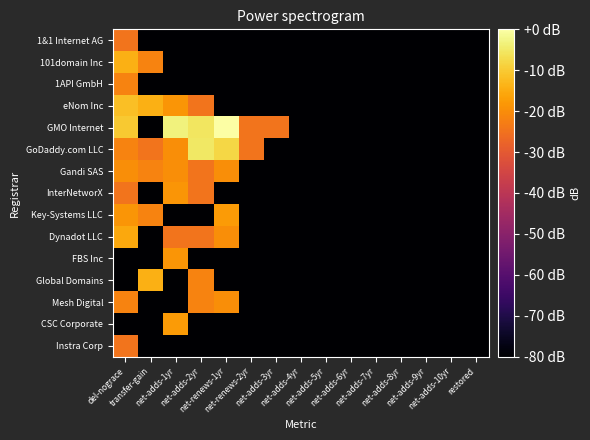

Which has a higher value, net-adds-7yr or net-renews-2yr?

net-adds-7yr